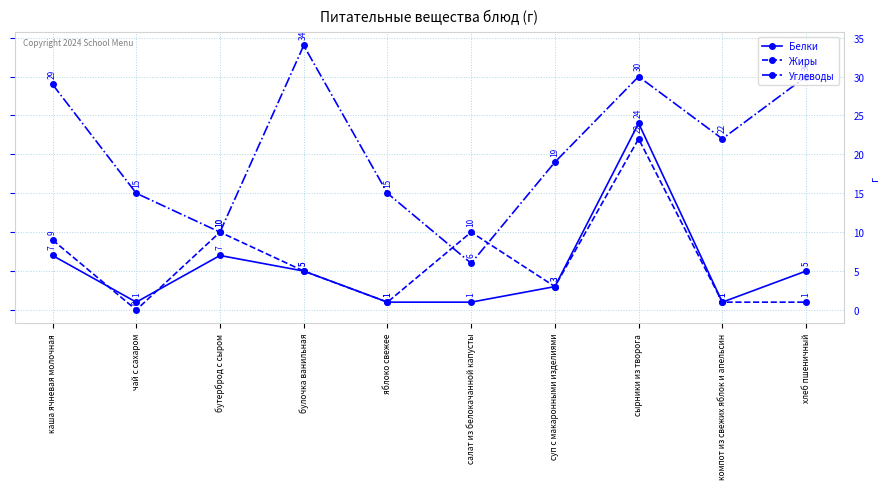

How many positive values does the Жиры series have?

9